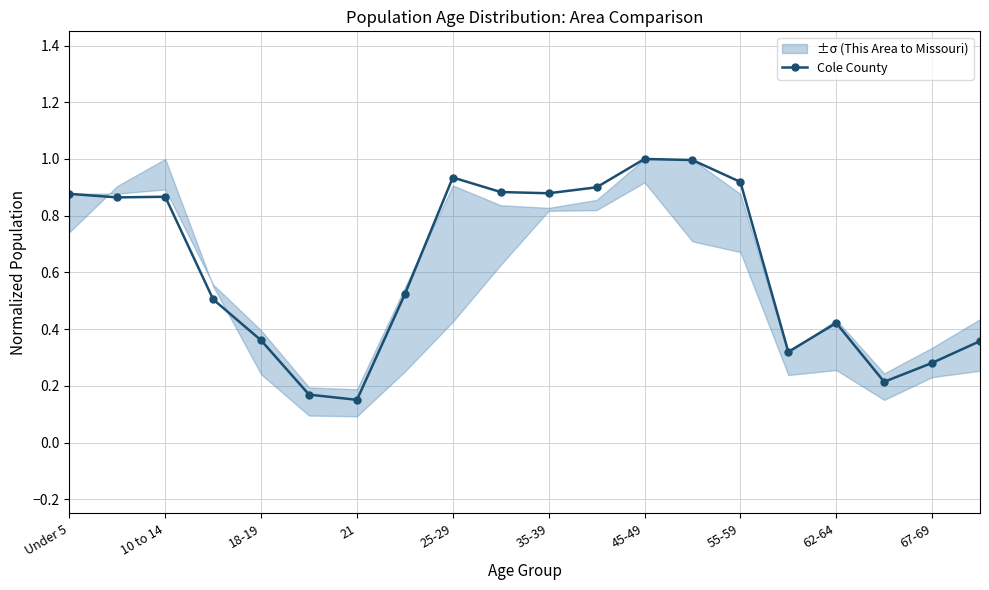

How many interior local valleys (lower than both neighbors) does the data have?

5